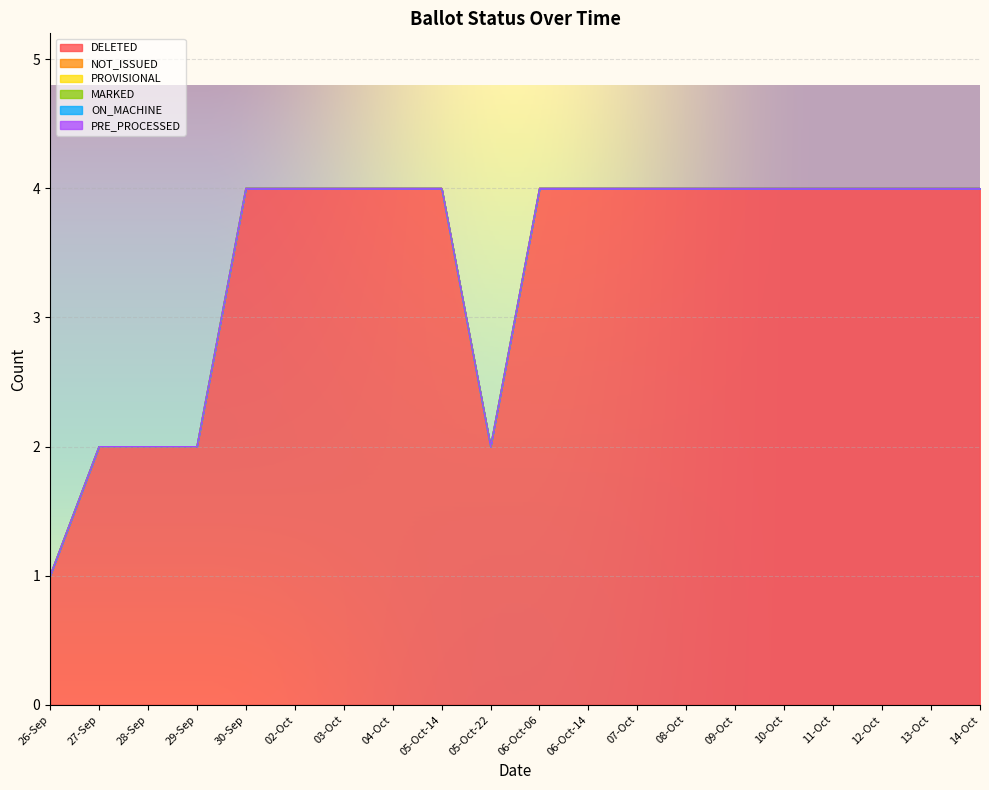

Does the chart display data point markers on the line(s)?

No